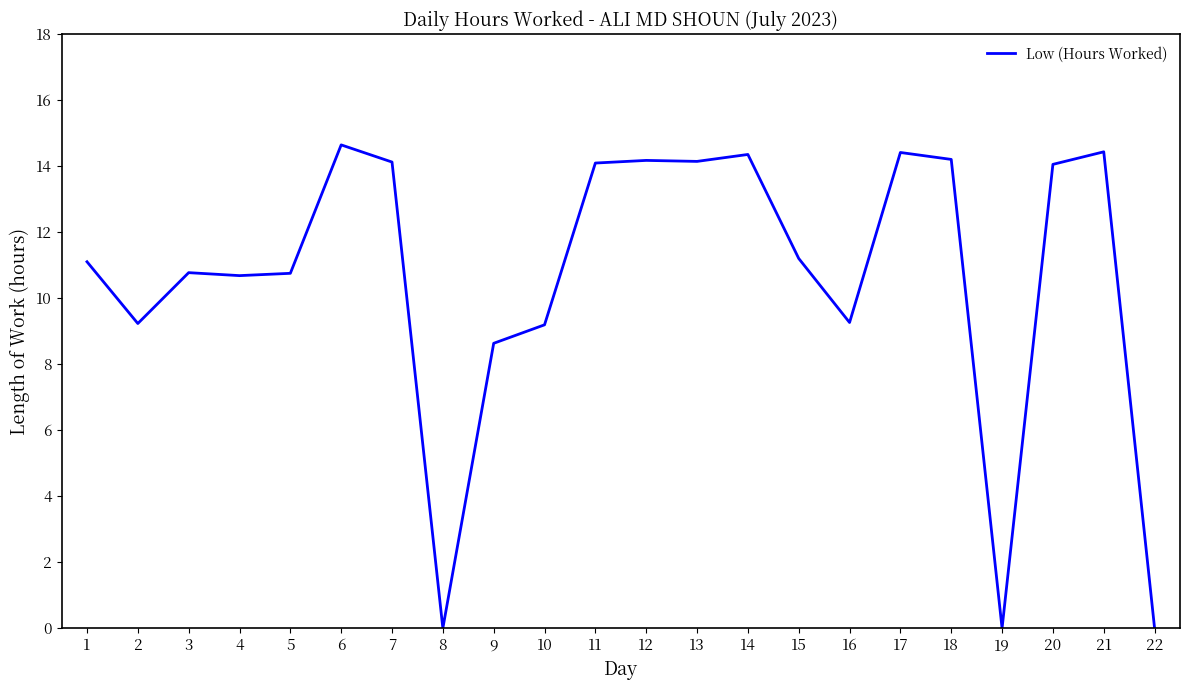

How many series are shown in this chart?

1